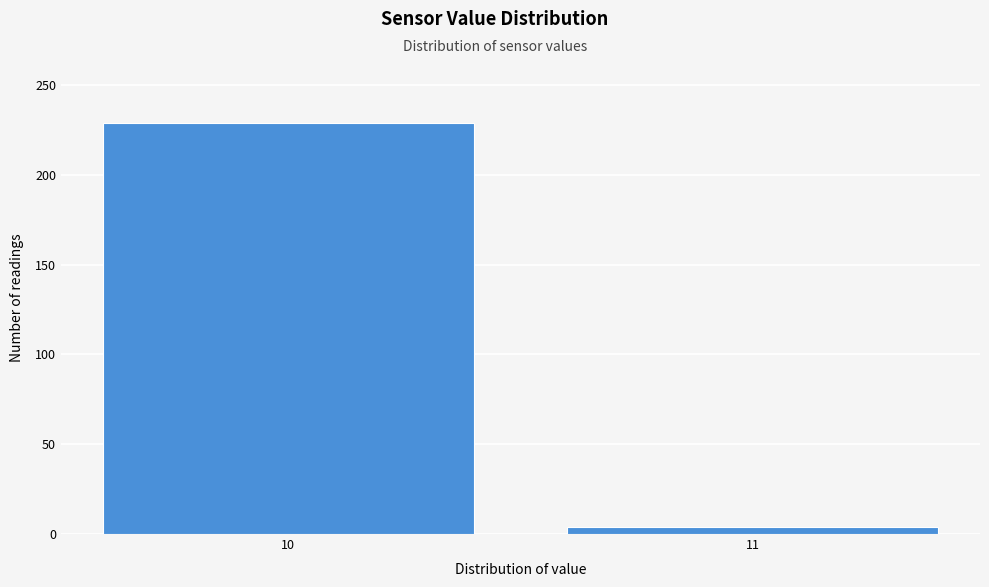

Reading left to right, list all the values displayed in this chart.

10=229	11=4